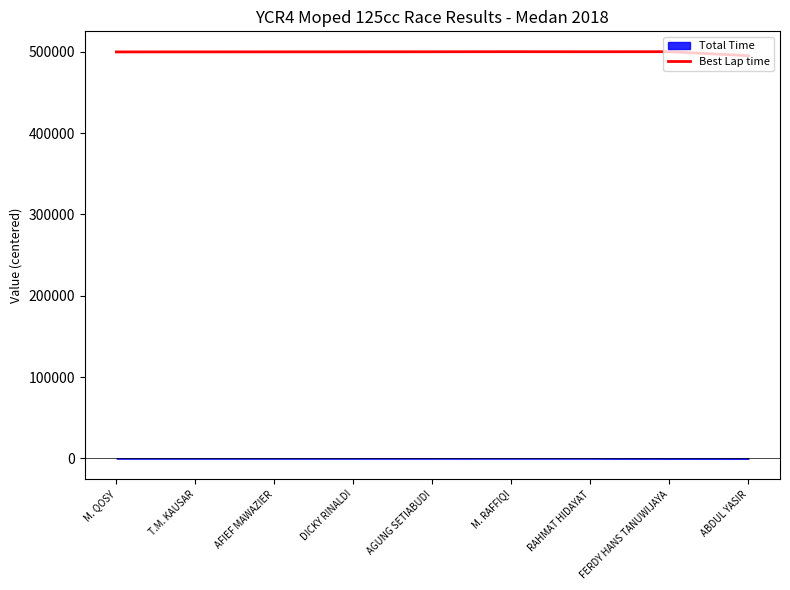

The chart shows a value of 499835.8 at M. QOSY. True or false?

True